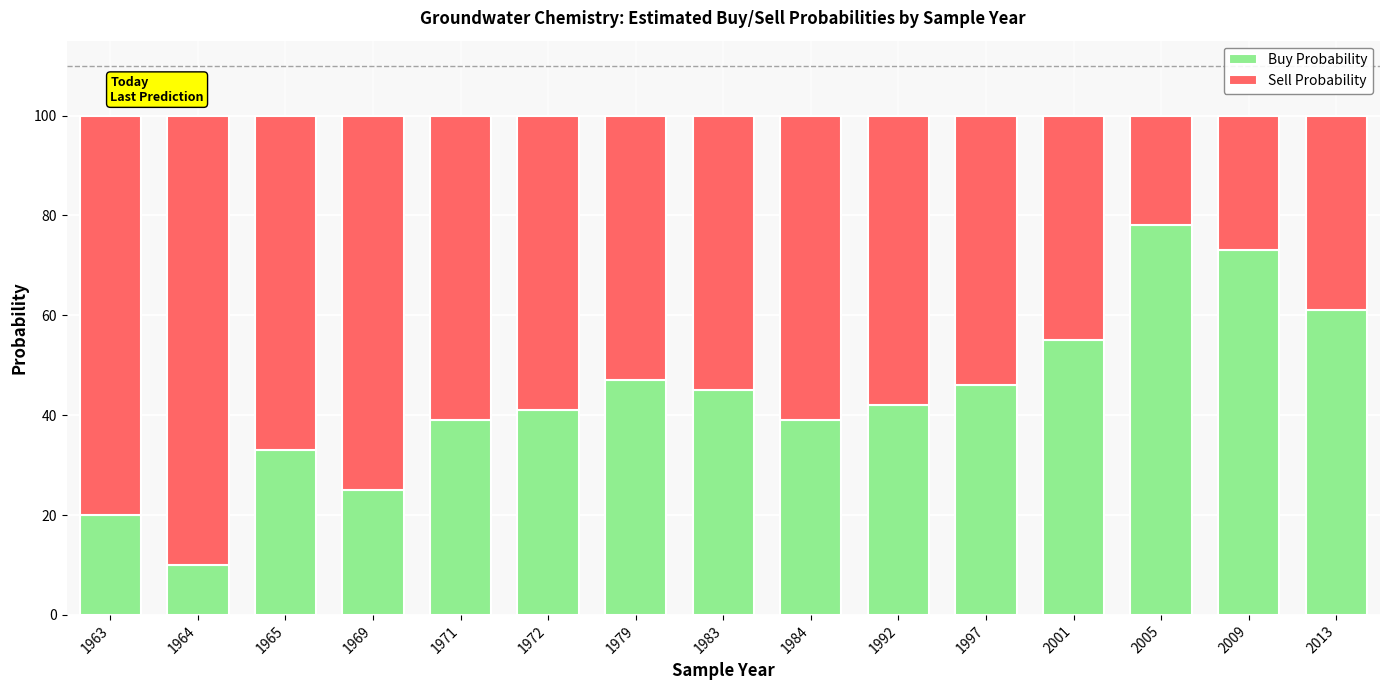

What is the total value across all series at 1992?

100